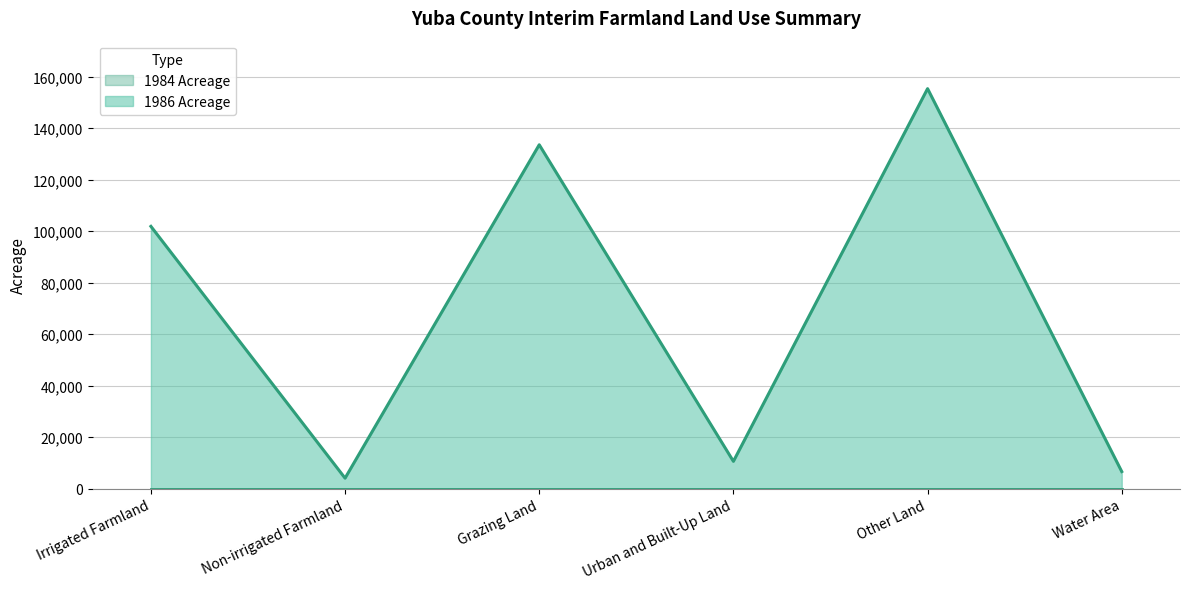

True or false: the data has more than 0 interior local peaks.

True